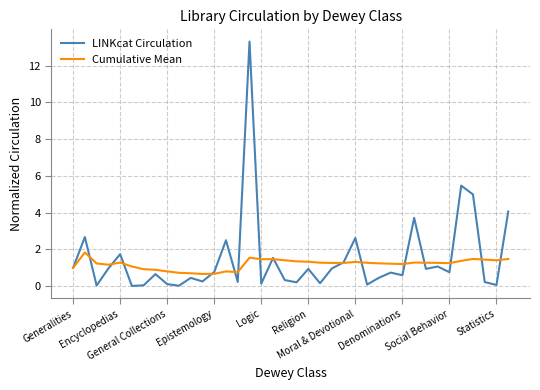

True or false: Cumulative Mean has more than 1 points higher than both neighbors.

True